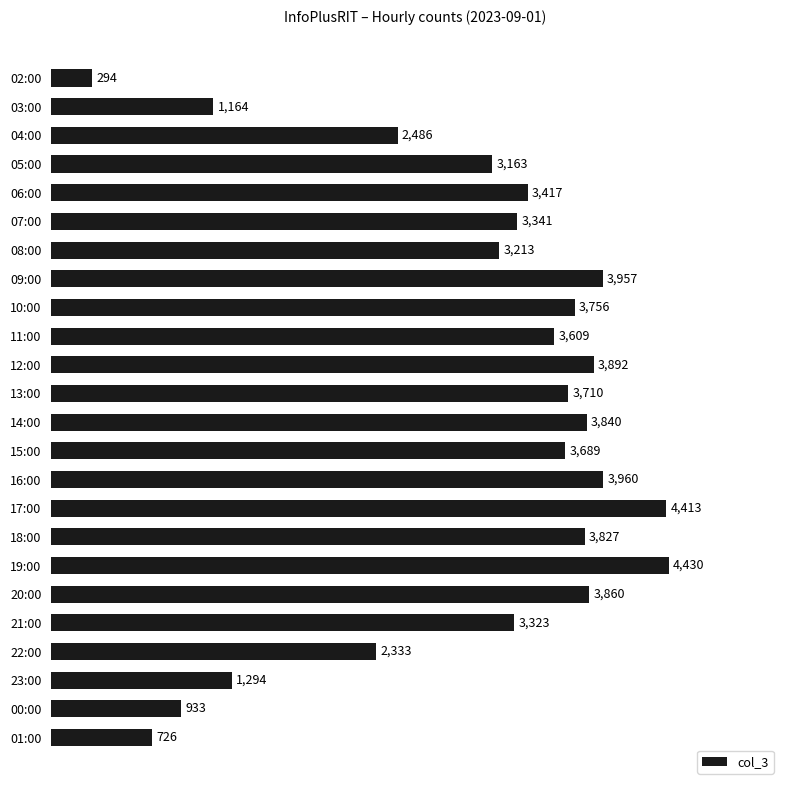

Rank the categories by value from lowest to highest.

02:00, 01:00, 00:00, 03:00, 23:00, 22:00, 04:00, 05:00, 08:00, 21:00, 07:00, 06:00, 11:00, 15:00, 13:00, 10:00, 18:00, 14:00, 20:00, 12:00, 09:00, 16:00, 17:00, 19:00